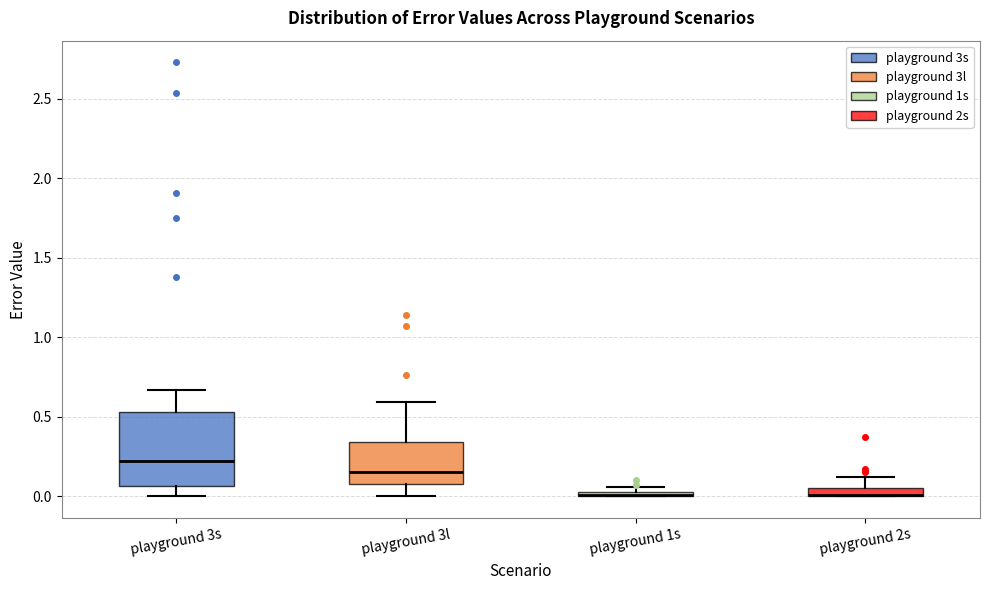

Where does the upper whisker of the box for playground 2s end on the y-axis? The values are not printed on the chart, so give them approximately, as read against the axis.

0.10